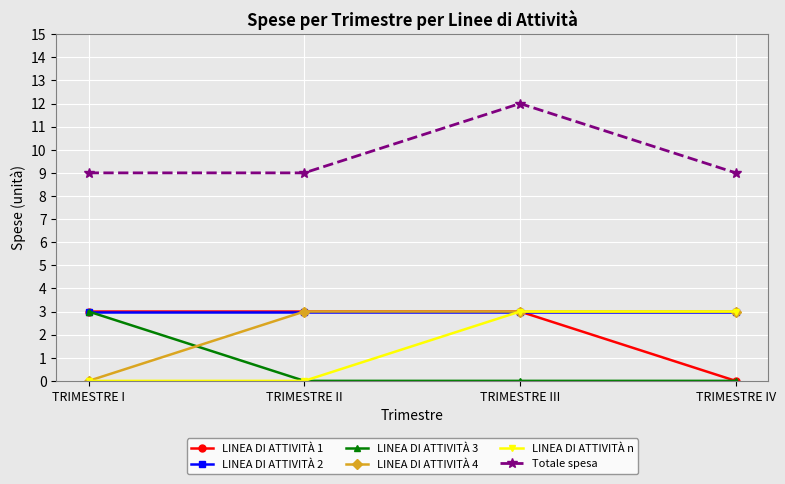

What is the maximum value shown in the chart?

12